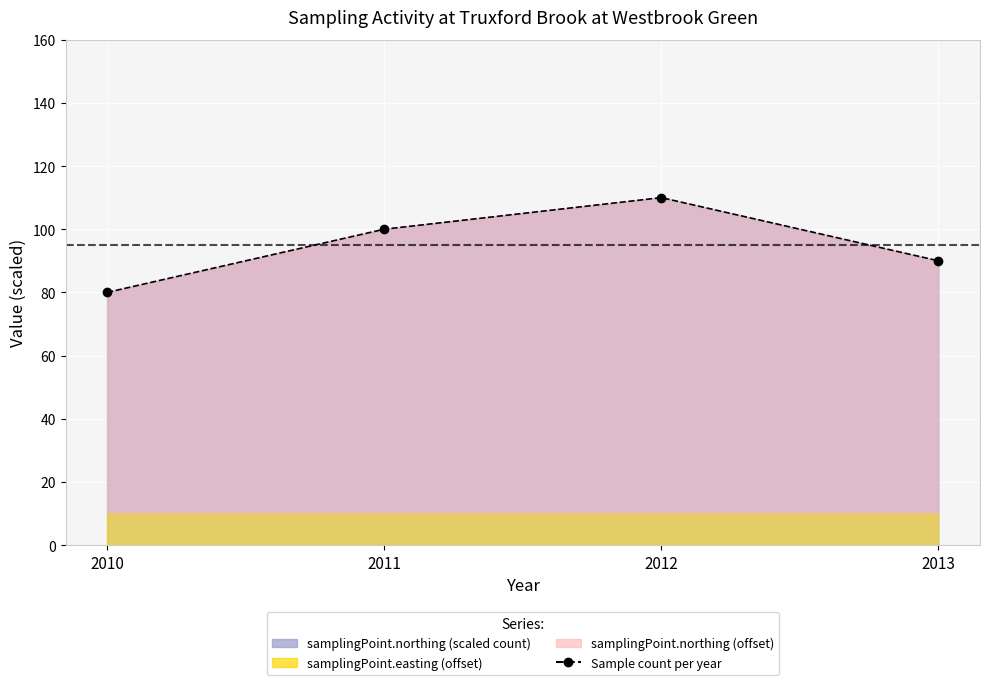

What is the change in value from 2011 to 2012?

+10